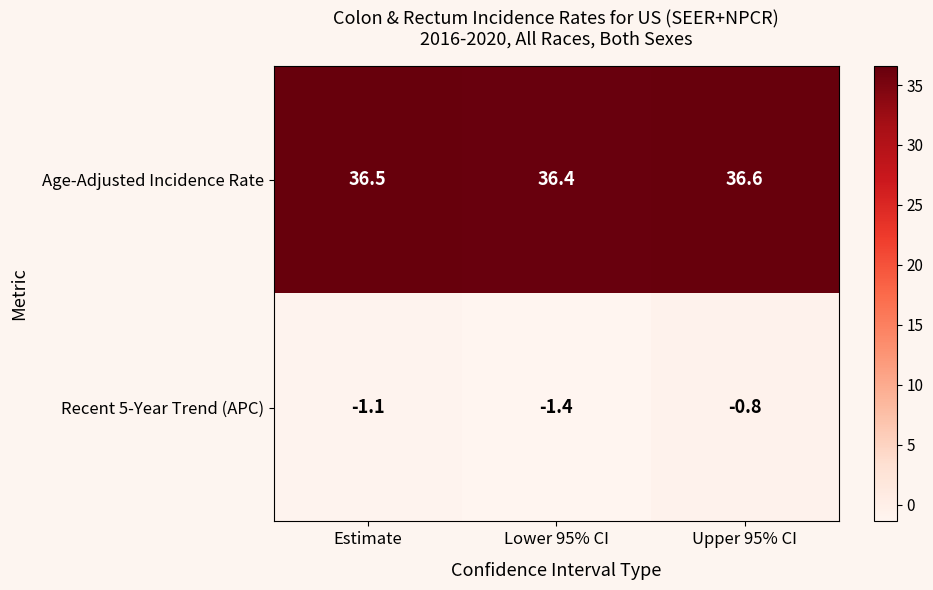

What is the sum of the Recent 5-Year Trend (APC) values at Lower 95% CI and Upper 95% CI?

-2.2